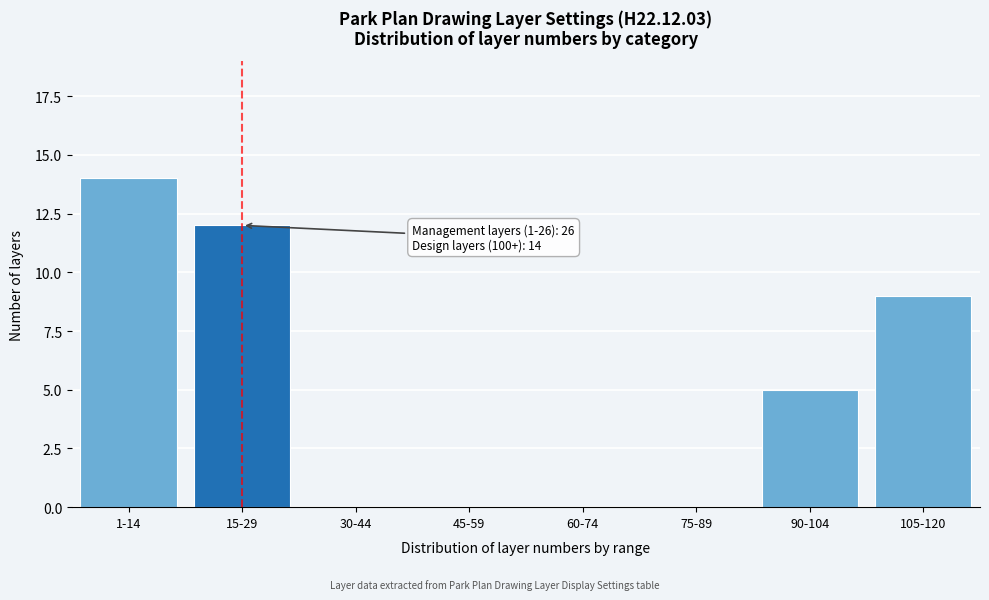

Reading left to right, what are all the values shown in this chart?

1-14=14	15-29=12	30-44=0	45-59=0	60-74=0	75-89=0	90-104=5	105-120=9